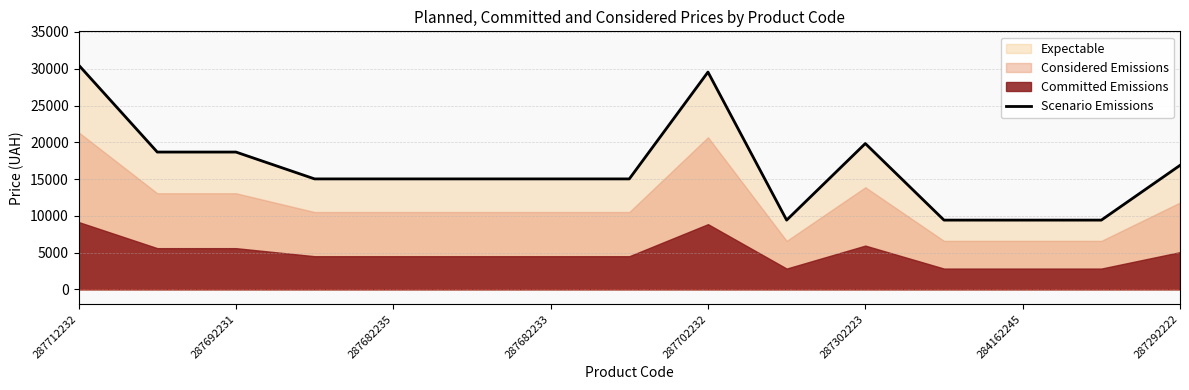

How many values exceed 15019?

11